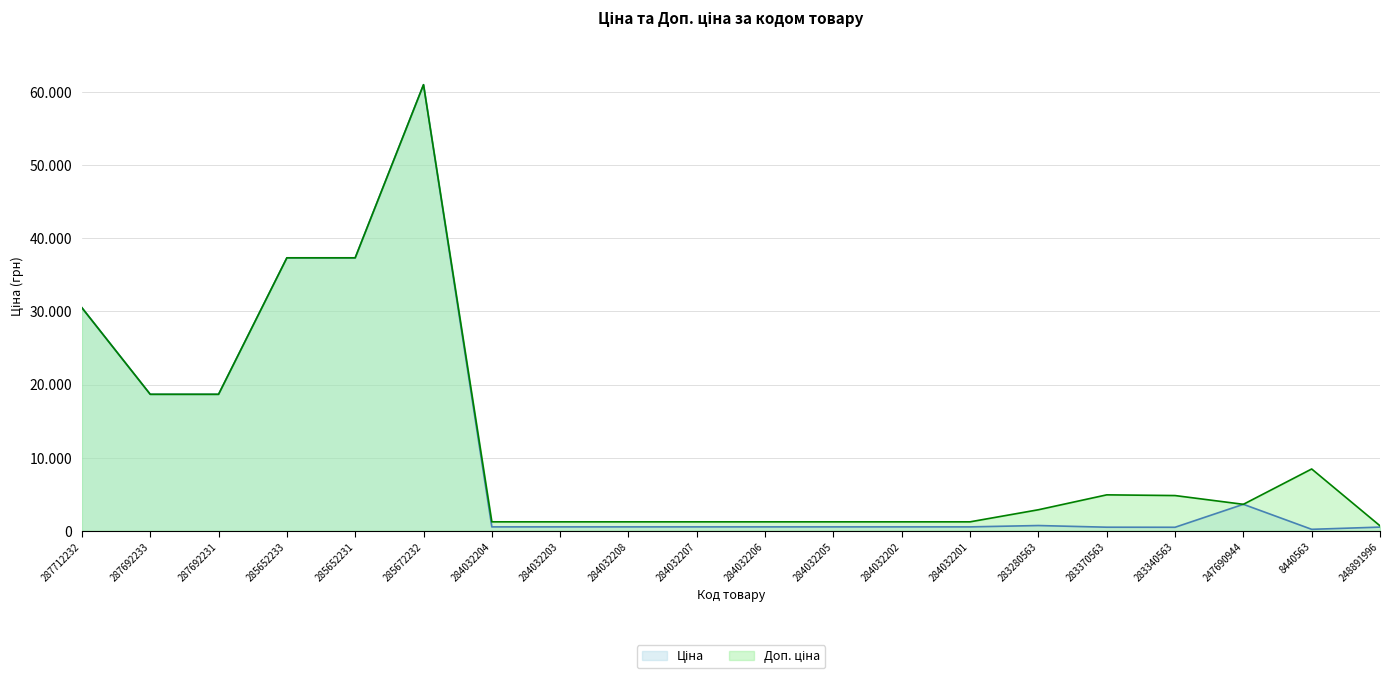

The Ціна series shows 535.4 at 284032208. True or false?

True